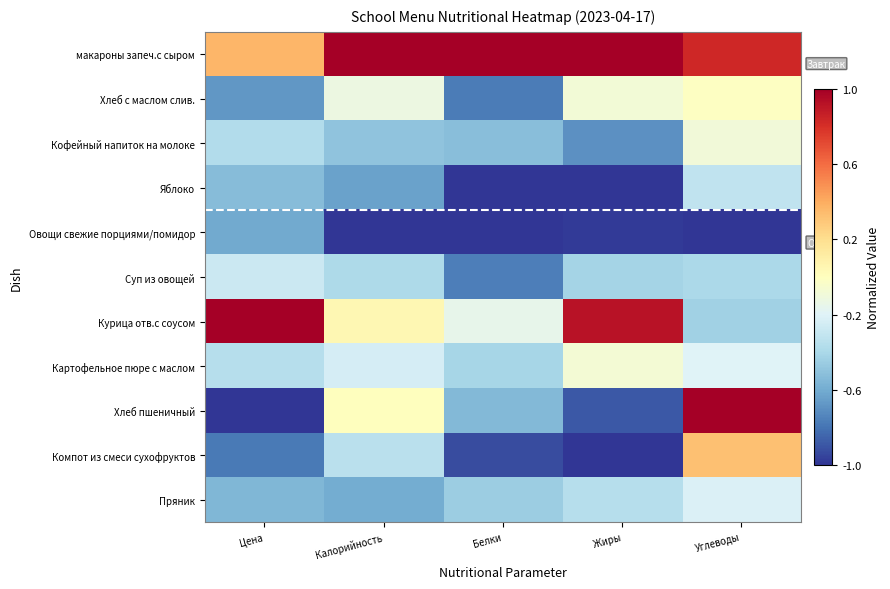

What is the total value across all series at Белки?

-5.5